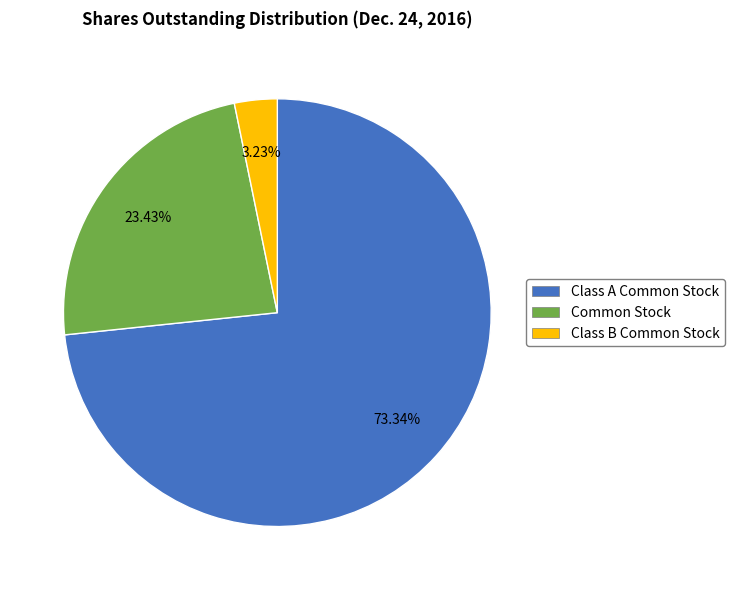

How many segments does this pie chart have?

3